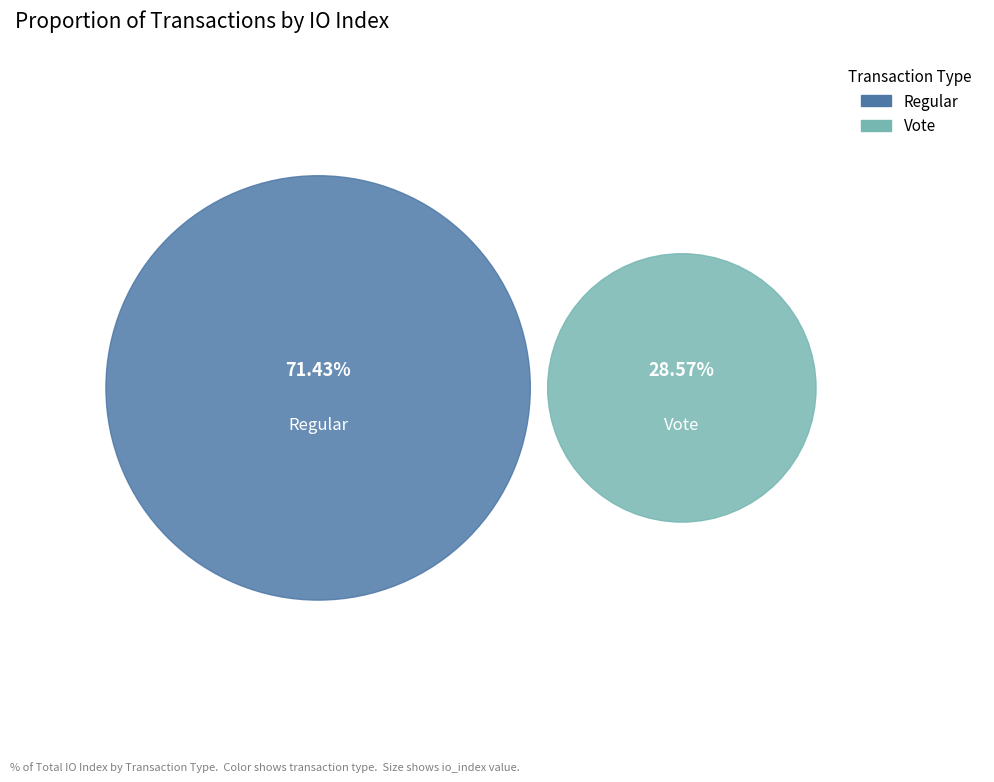

Which slice is the largest?

Regular (io_index=5)